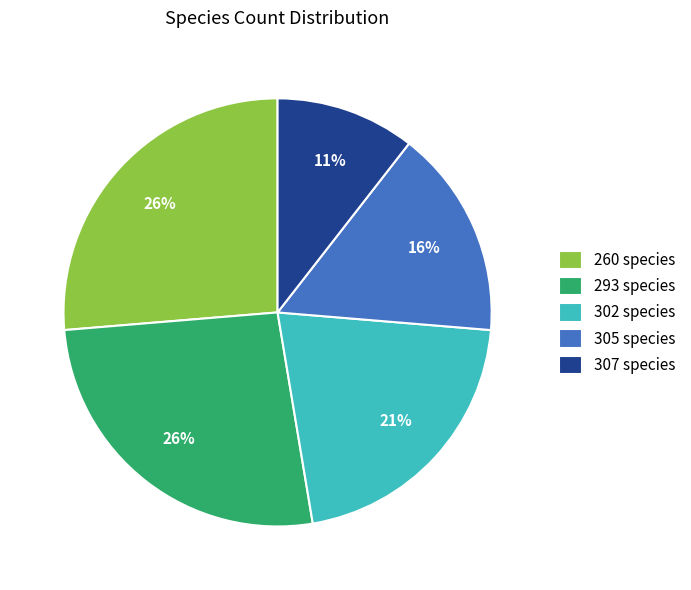

Is the sum of 260 species and 293 species greater than half?

Yes